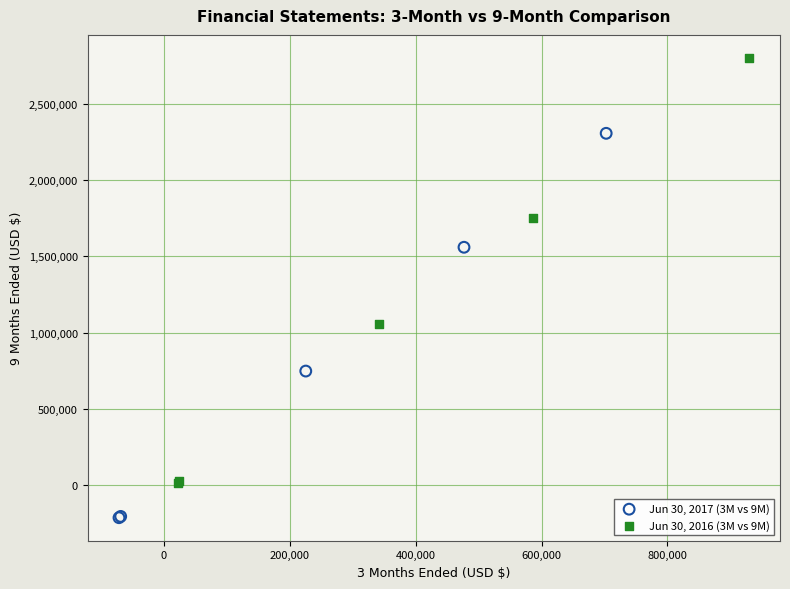

Which series reaches the minimum Y coordinate?

Jun 30, 2017 (3M vs 9M)